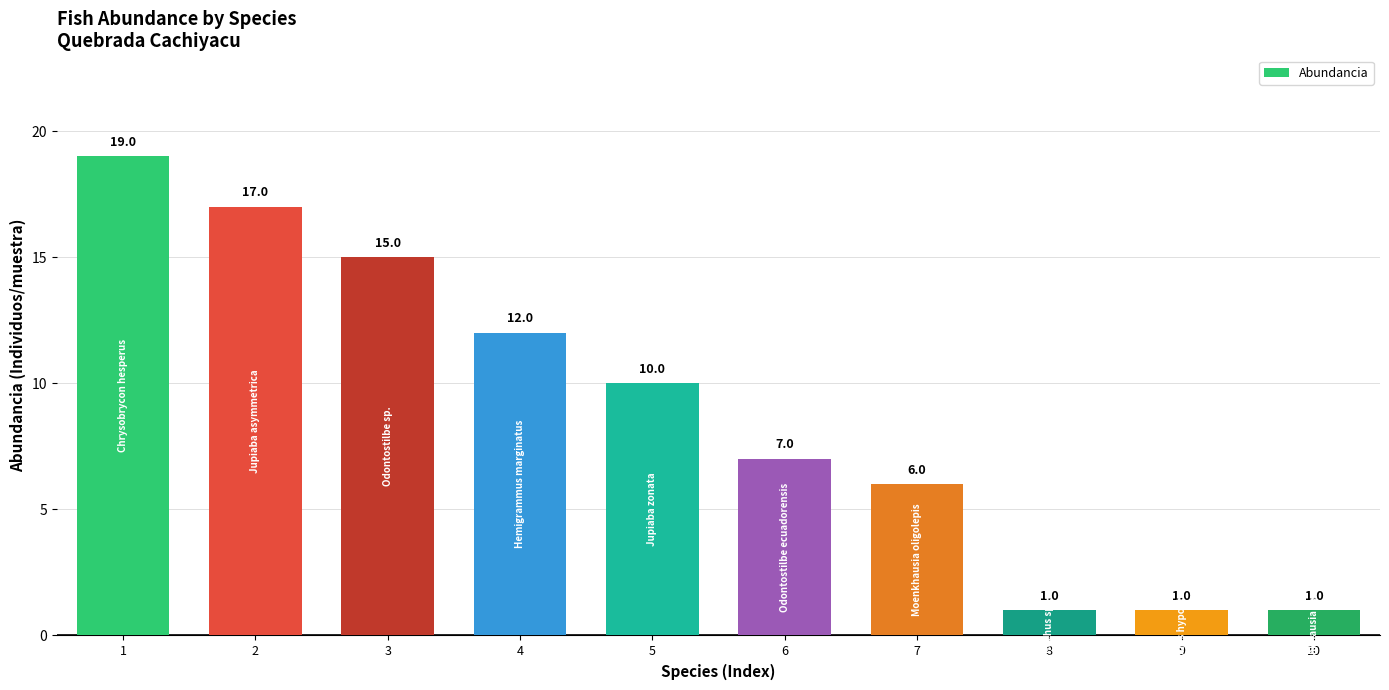

How many data points are less than 10?

5